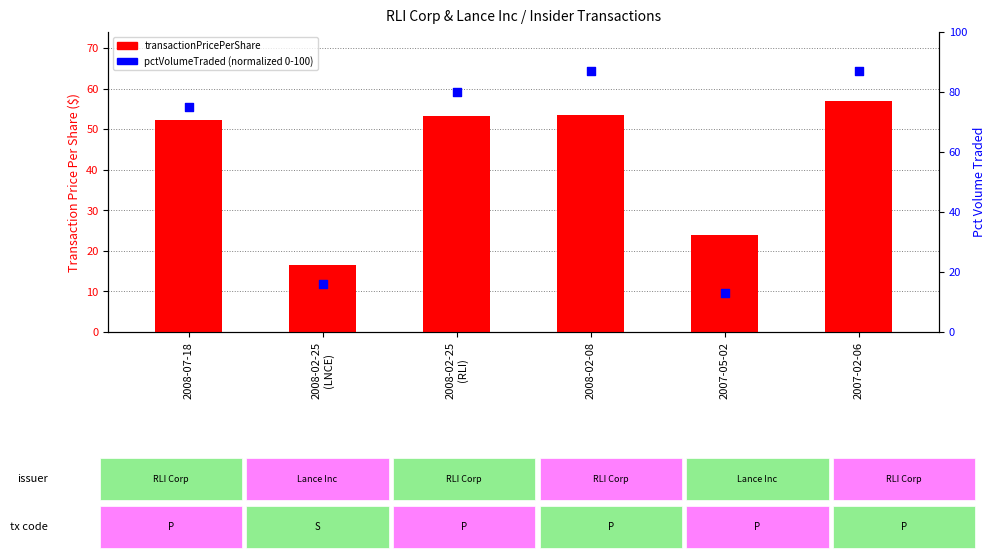

At which category is the sum across all series the highest?

2007-02-06